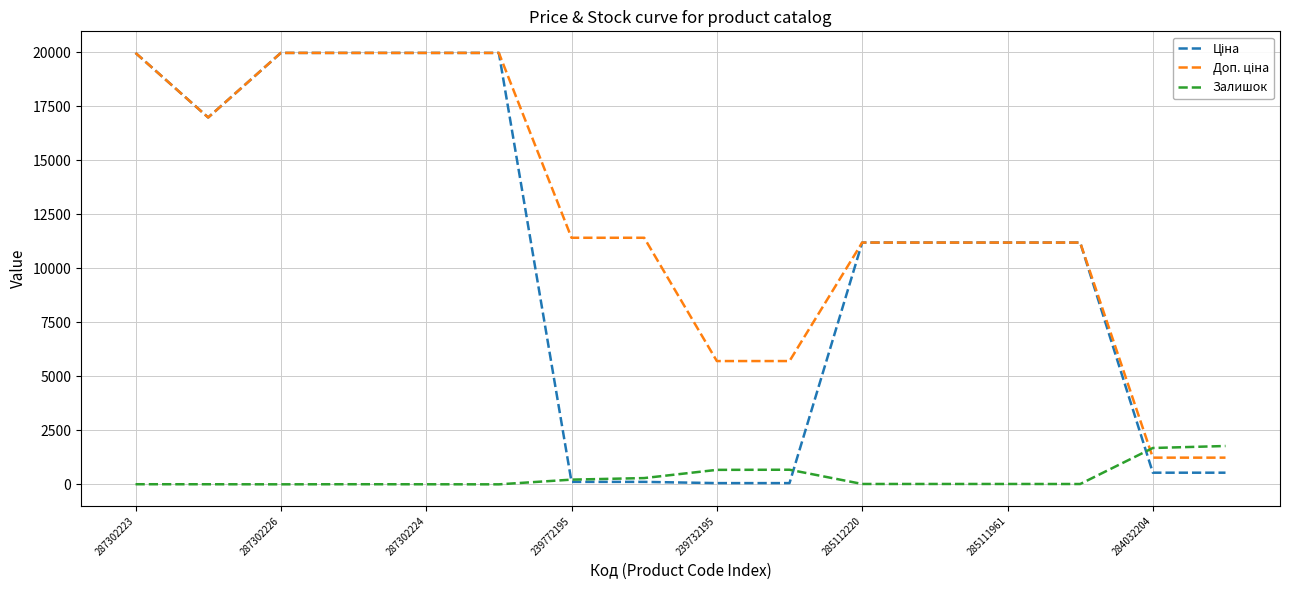

Reading right to left, list all the values displayed in this chart.

Ціна: 539.0	539.0	11188.2	11188.2	11188.2	11188.2	57.0	57.0	114.1	114.1	19964.2	19964.2	19964.2	19964.2	16976.3	19964.2
Доп. ціна: 1235.4	1235.4	11188.2	11188.2	11188.2	11188.2	5705.0	5705.0	11410.0	11410.0	19964.2	19964.2	19964.2	19964.2	16976.3	19964.2
Залишок: 1774.0	1682.0	15.0	17.0	17.0	17.0	676.0	670.0	290.0	218.0	0.0	3.0	5.0	1.0	4.0	5.0